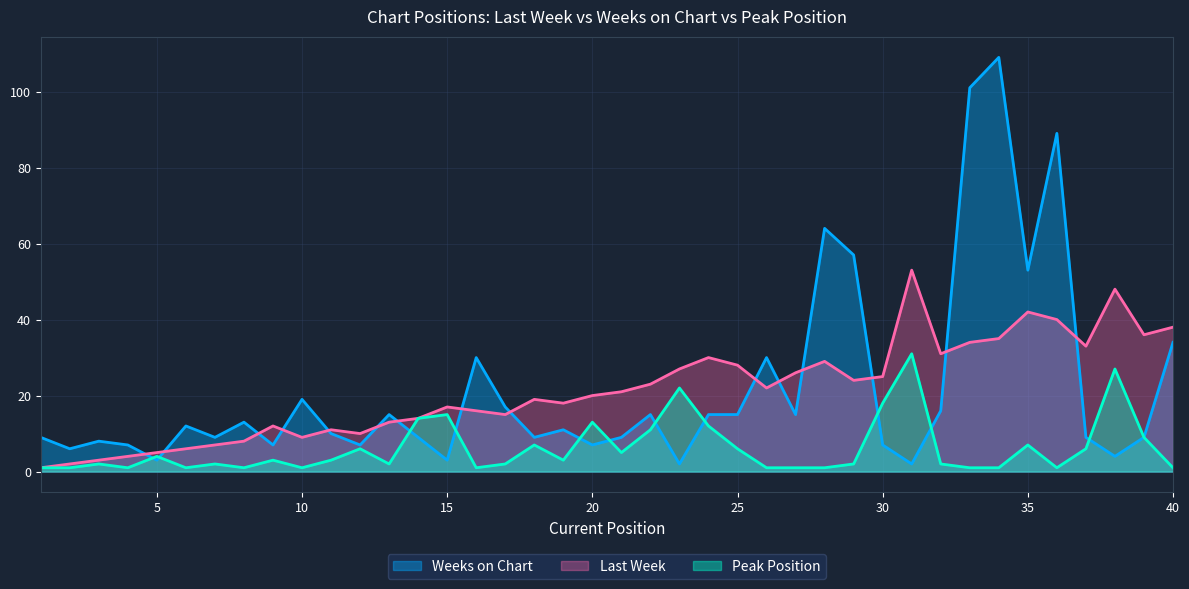

How many lines are shown in the chart?

3